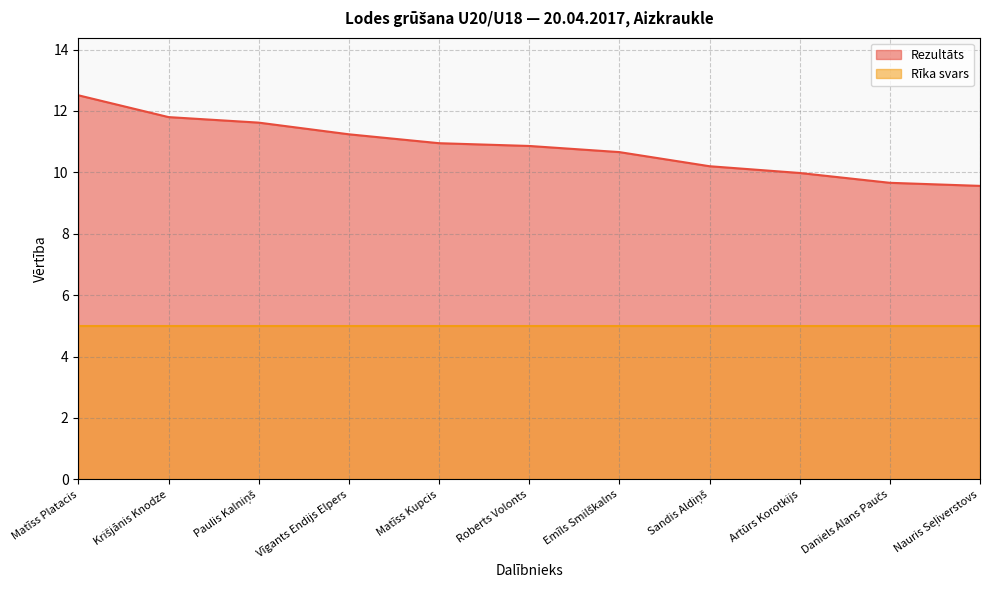

Is it true that the value at Paulis Kalniņš is 11.6?

True